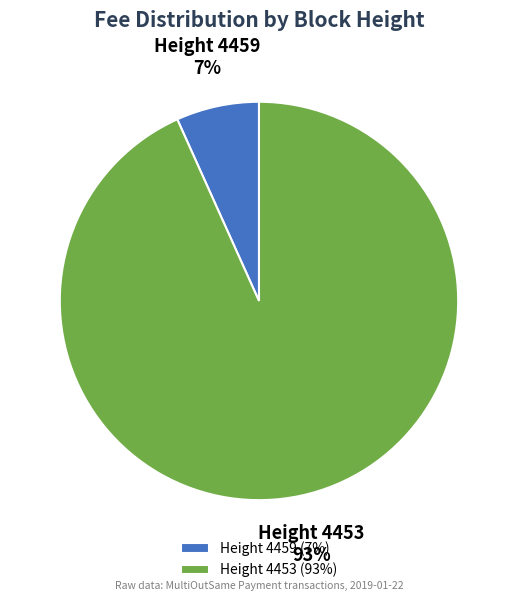

What percentage is the Height 4459 slice, to the nearest percent?

7%